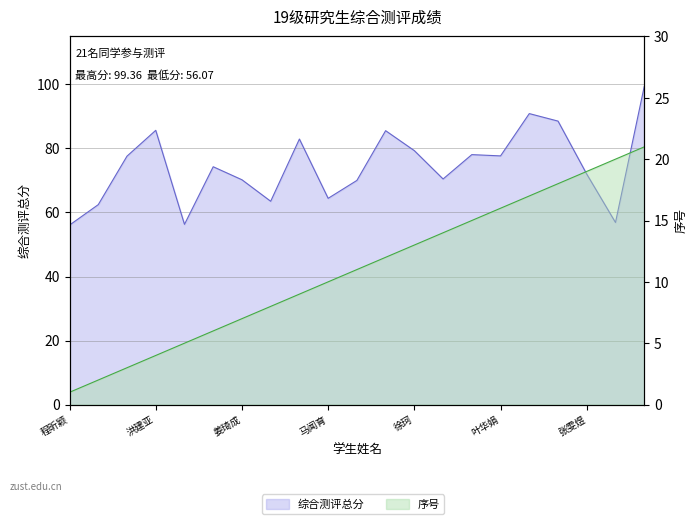

What is the spread (max minus min) of values at 孙丽洁?

59.0